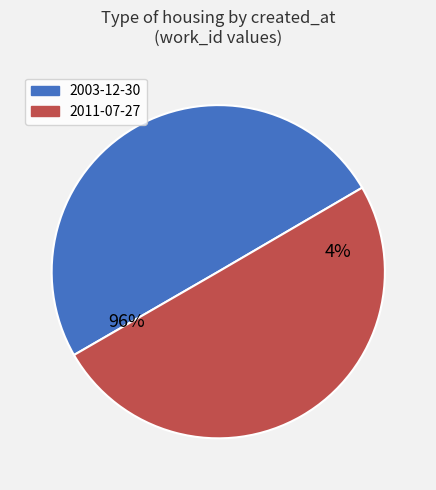

What percentage do 2011-07-27 and 2003-12-30 together represent?

100.0%